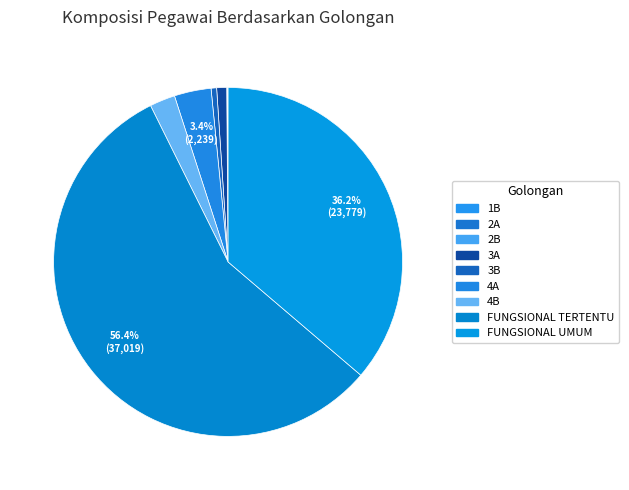

Count the number of slices in the pie.

9